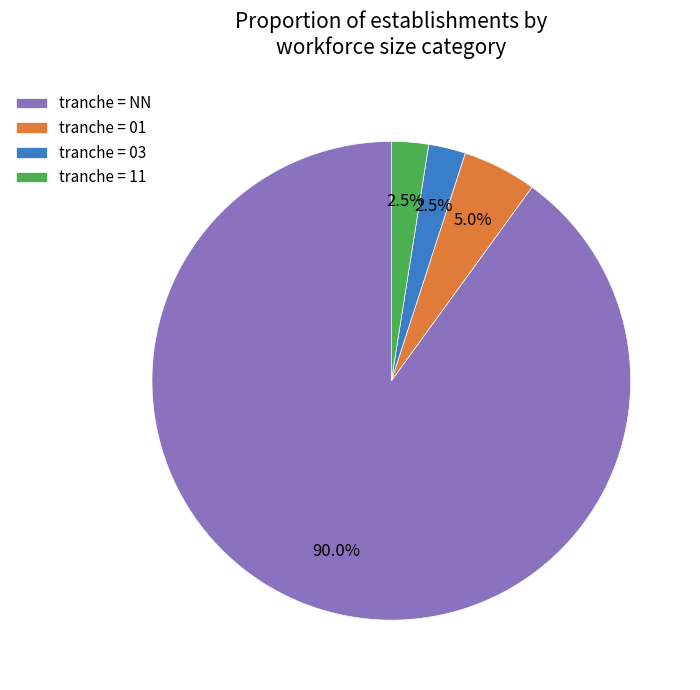

Which slice is the largest?

tranche = NN